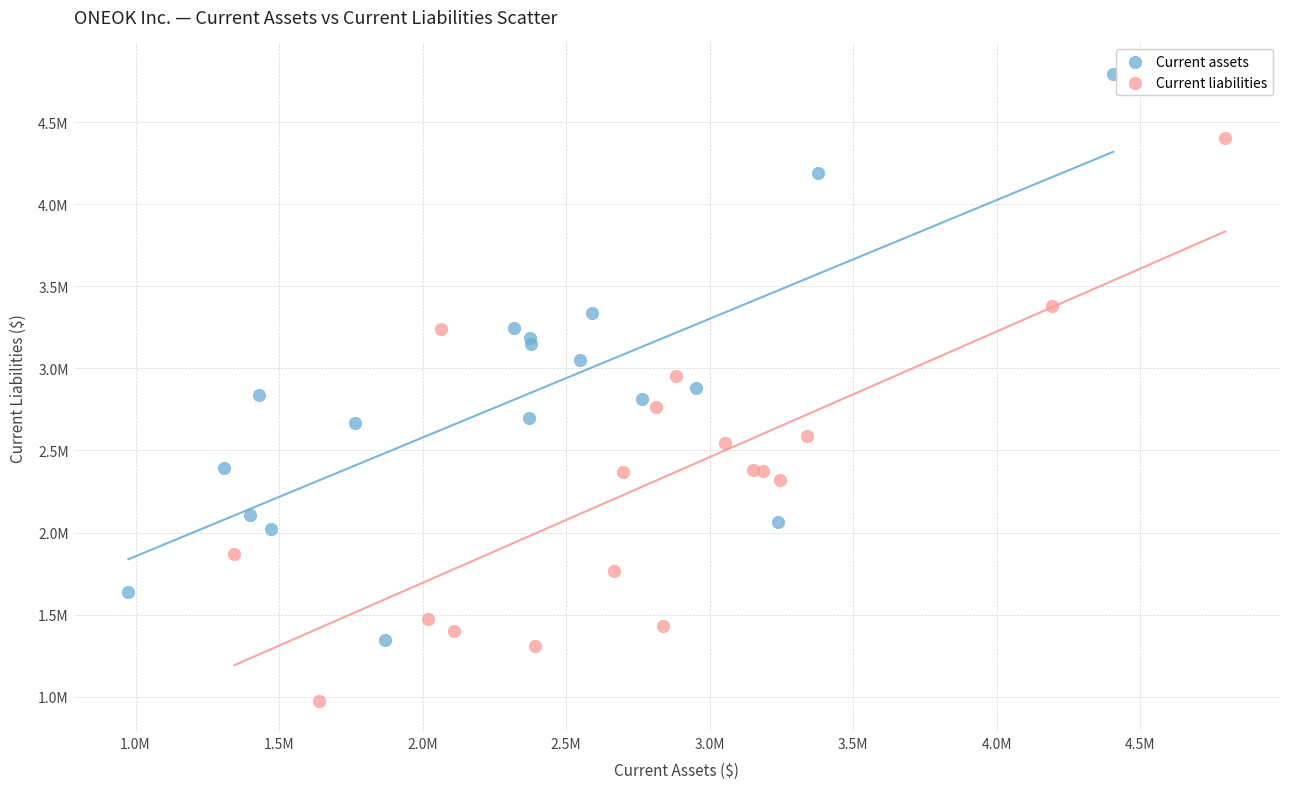

What are all the series names shown in the legend?

Current assets, Current liabilities